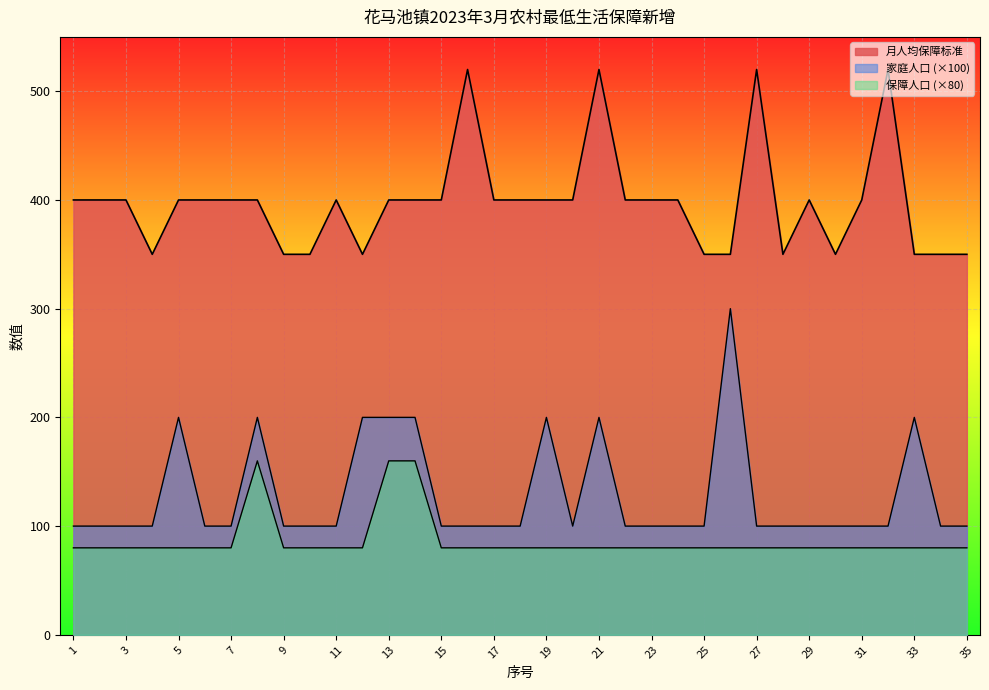

At how many categories does at least one series exceed 380?

24